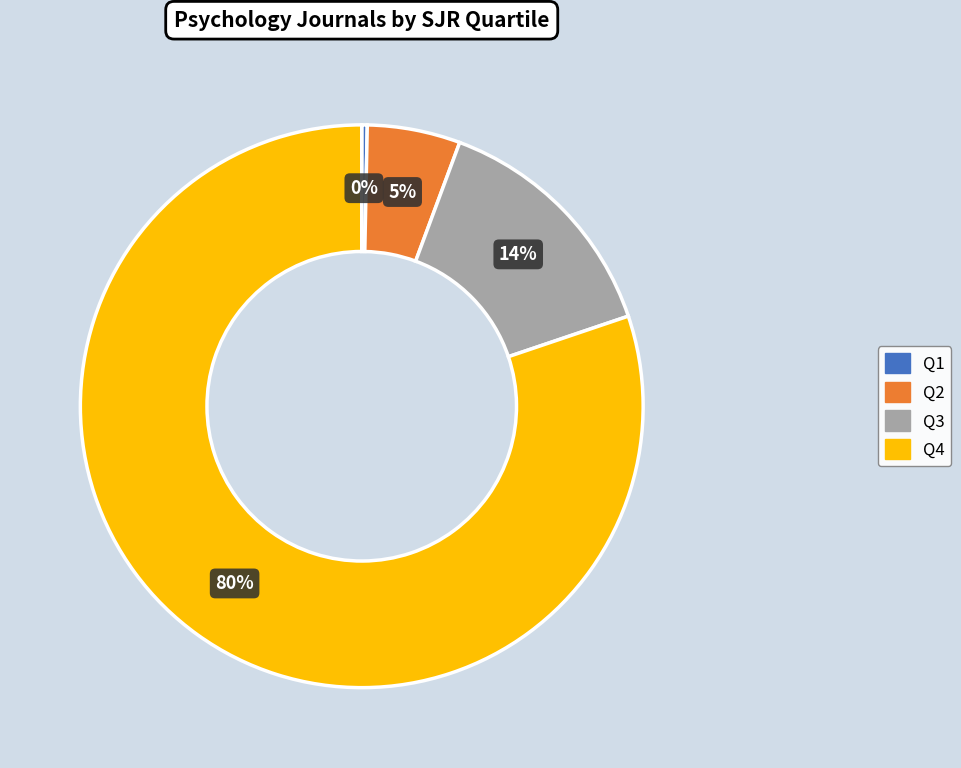

To the nearest percent, what portion does Q3 represent?

14%